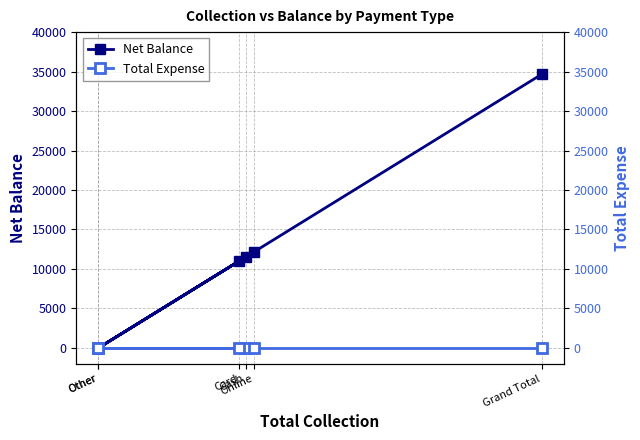

What is the sum of the Net Balance values at Online and Card?

23150